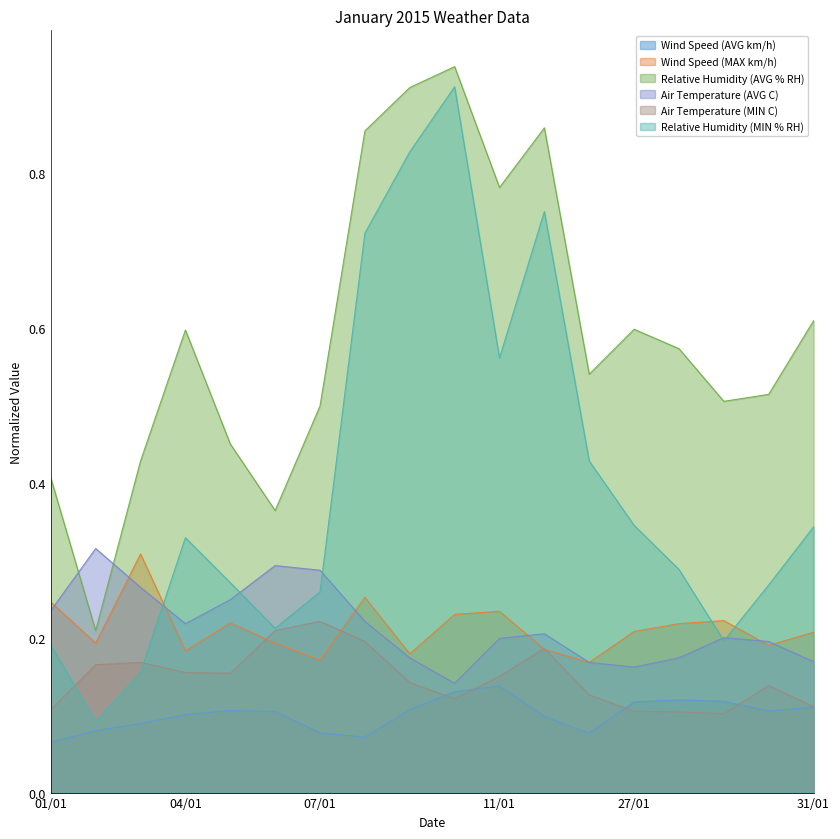

Does the chart display data point markers on the line(s)?

No